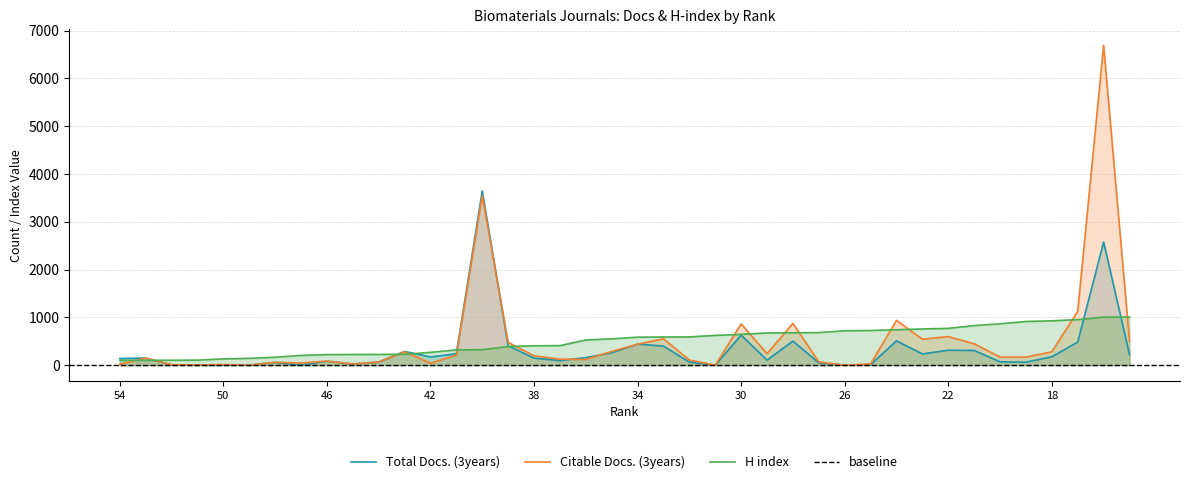

True or false: H index has more than 2 interior local peaks.

False